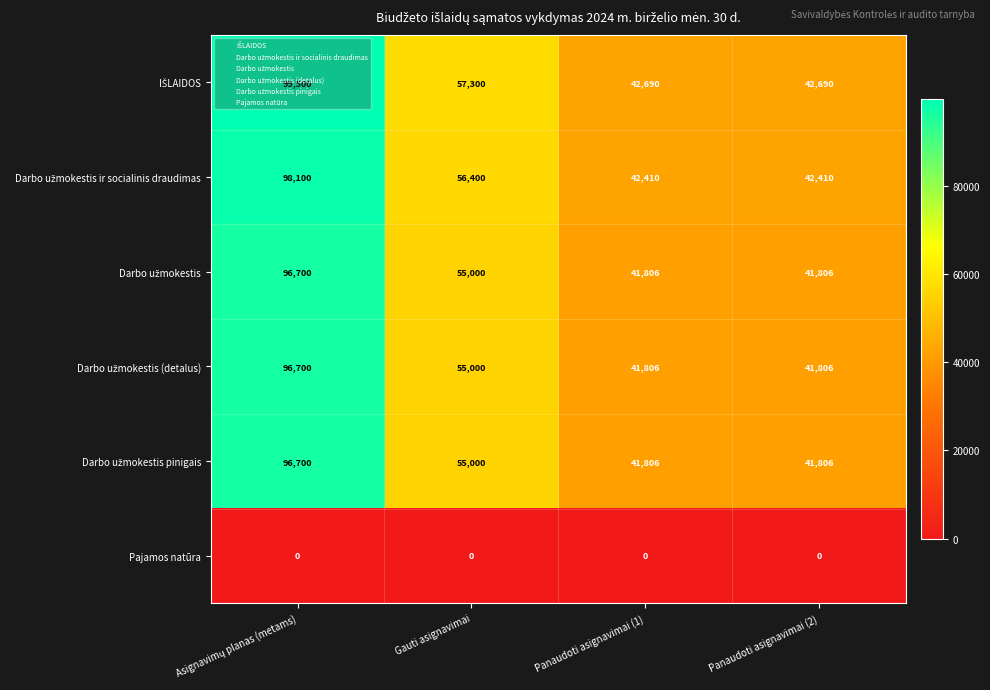

The value of Pajamos natūra at Gauti asignavimai is 0. True or false?

True